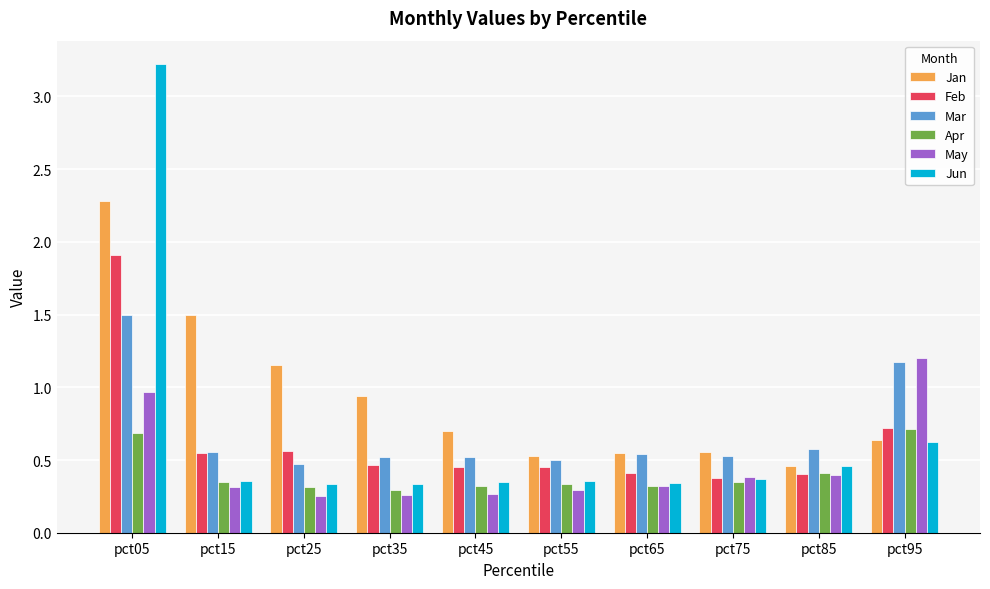

What are all the series names shown in the legend?

Jan, Feb, Mar, Apr, May, Jun